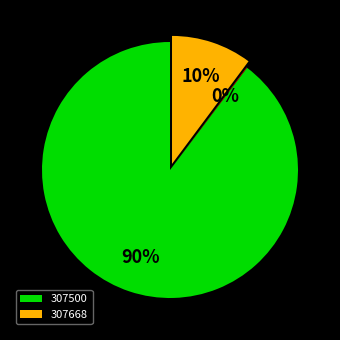

To the nearest percent, what is the average slice percentage?

33%